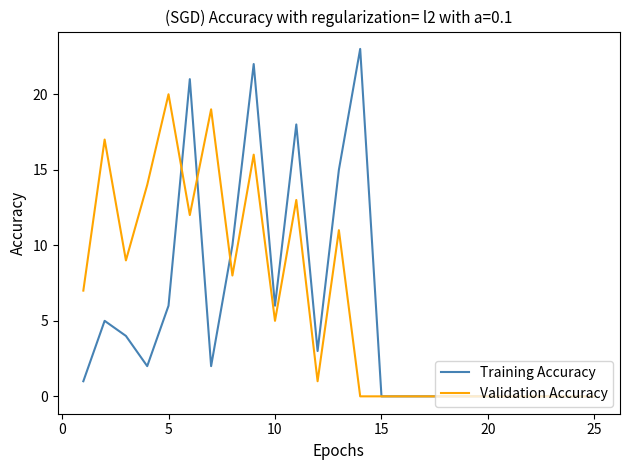

What is the greatest value displayed?

23